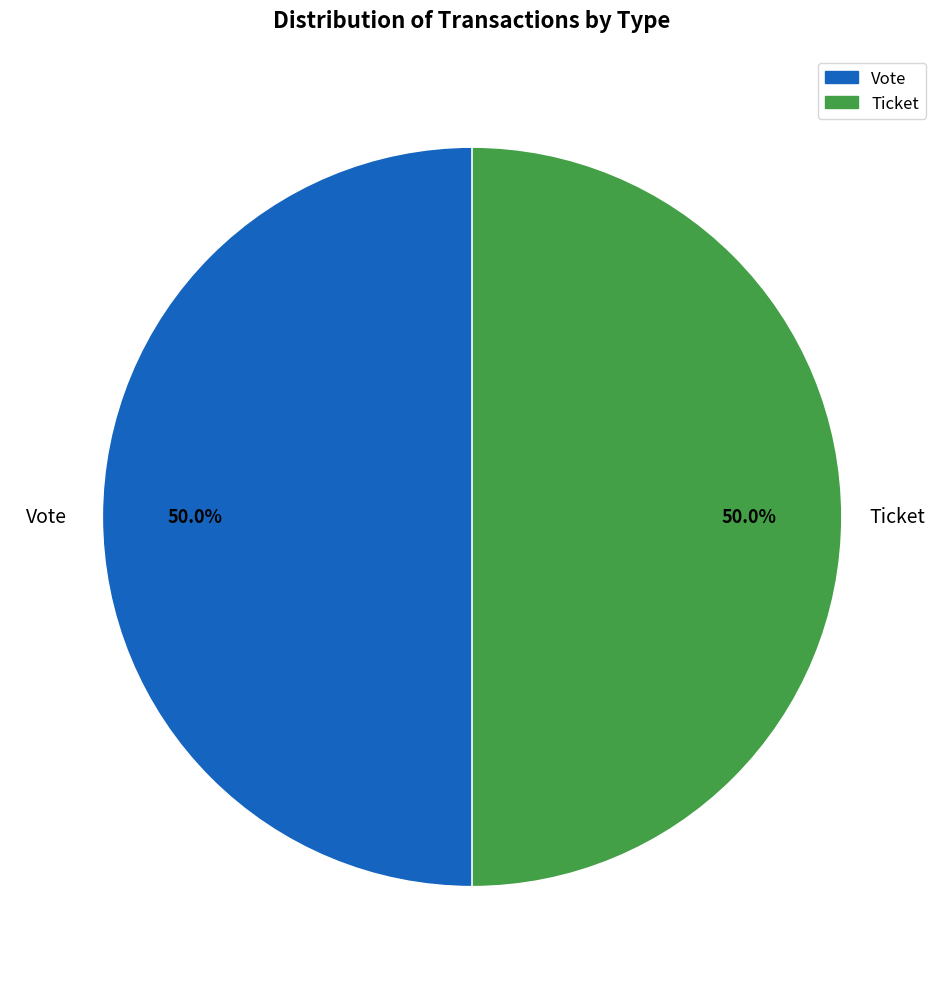

Approximately how many times larger is the value at Vote compared to Ticket?

1.0